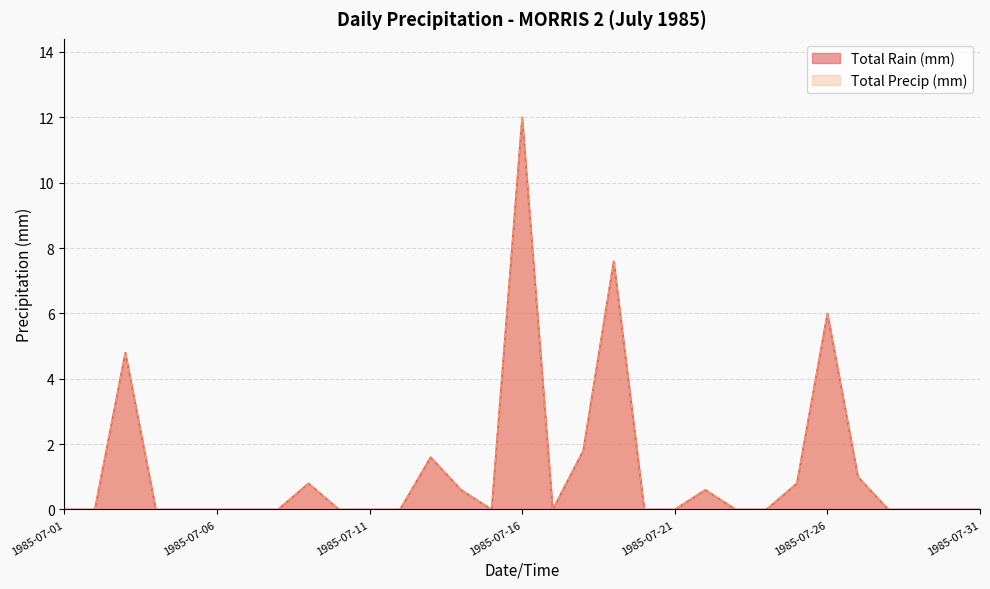

Reading left to right, what are all the values shown in this chart?

Total Rain (mm): 1985-07-01=0.0	1985-07-02=0.0	1985-07-03=4.8	1985-07-04=0.0	1985-07-05=0.0	1985-07-06=0.0	1985-07-07=0.0	1985-07-08=0.0	1985-07-09=0.8	1985-07-10=0.0	1985-07-11=0.0	1985-07-12=0.0	1985-07-13=1.6	1985-07-14=0.6	1985-07-15=0.0	1985-07-16=12.0	1985-07-17=0.0	1985-07-18=1.8	1985-07-19=7.6	1985-07-20=0.0	1985-07-21=0.0	1985-07-22=0.6	1985-07-23=0.0	1985-07-24=0.0	1985-07-25=0.8	1985-07-26=6.0	1985-07-27=1.0	1985-07-28=0.0	1985-07-29=0.0	1985-07-30=0.0	1985-07-31=0.0
Total Precip (mm): 1985-07-01=0.0	1985-07-02=0.0	1985-07-03=4.8	1985-07-04=0.0	1985-07-05=0.0	1985-07-06=0.0	1985-07-07=0.0	1985-07-08=0.0	1985-07-09=0.8	1985-07-10=0.0	1985-07-11=0.0	1985-07-12=0.0	1985-07-13=1.6	1985-07-14=0.6	1985-07-15=0.0	1985-07-16=12.0	1985-07-17=0.0	1985-07-18=1.8	1985-07-19=7.6	1985-07-20=0.0	1985-07-21=0.0	1985-07-22=0.6	1985-07-23=0.0	1985-07-24=0.0	1985-07-25=0.8	1985-07-26=6.0	1985-07-27=1.0	1985-07-28=0.0	1985-07-29=0.0	1985-07-30=0.0	1985-07-31=0.0